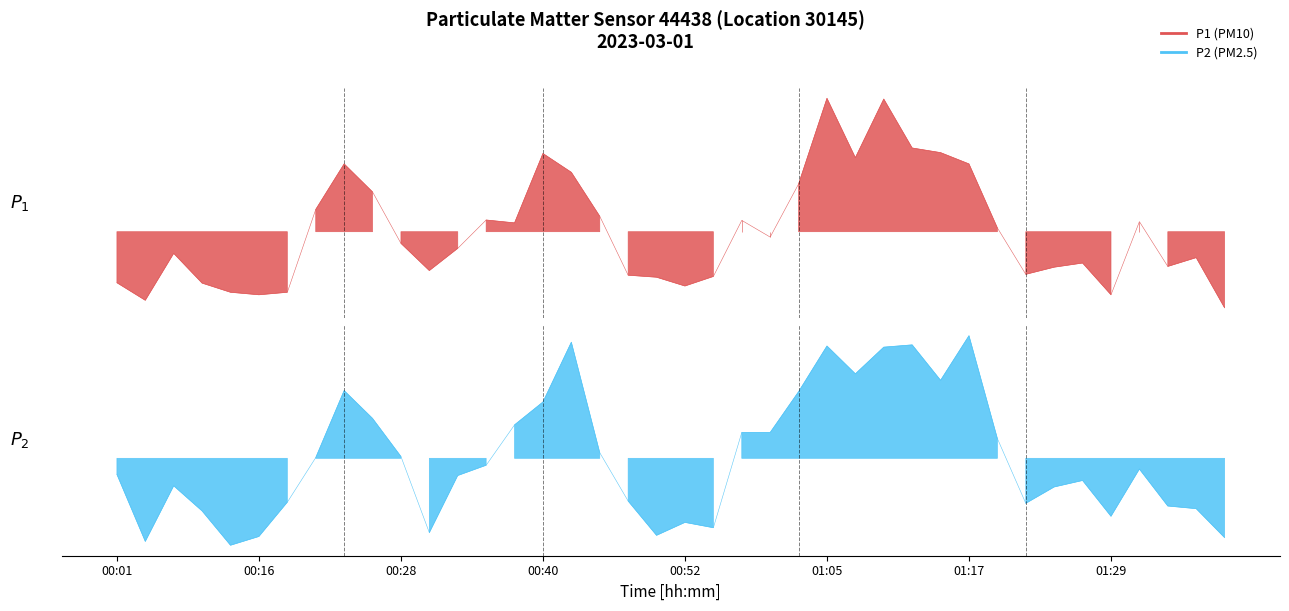

Where is P2 nearest to the value 0?

00:21